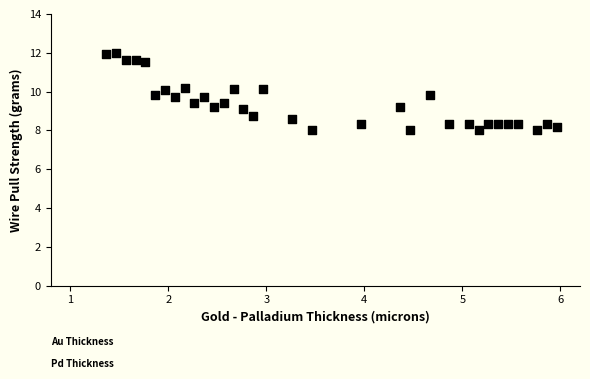

What is the range of Y values (max minus min)?

4.0